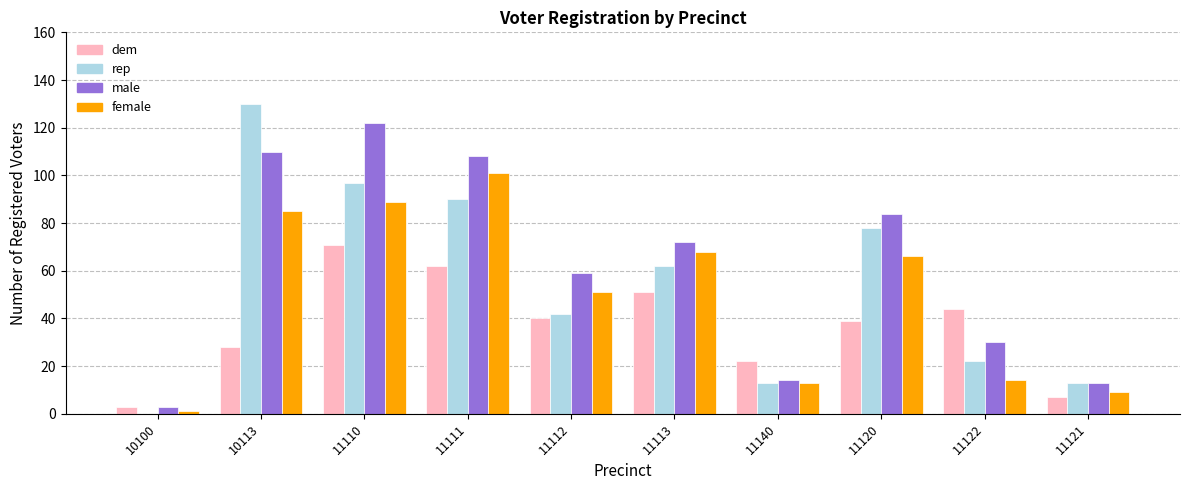

How many groups of bars are there?

10